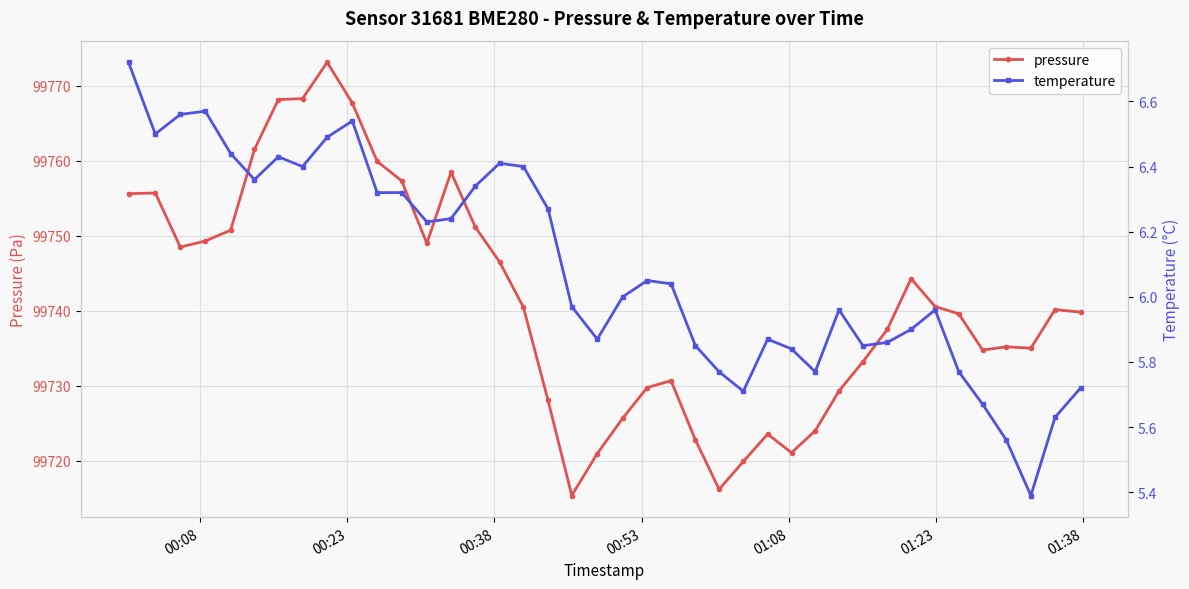

At how many categories does at least one series exceed 81523?

40